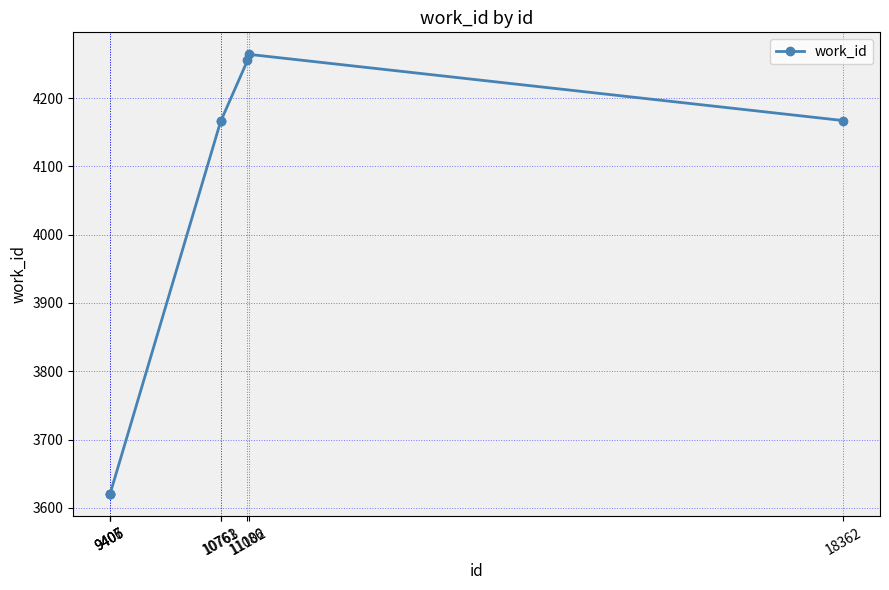

What is the maximum value shown in the chart?

4264